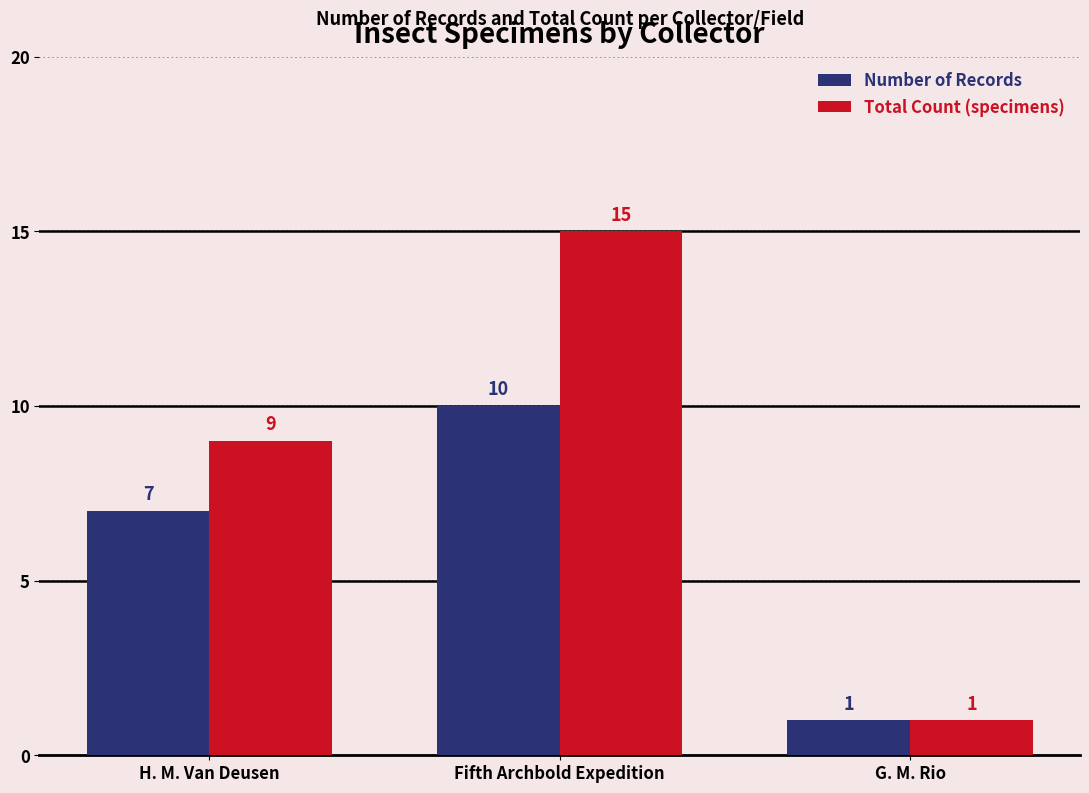

Does the chart contain stacked bars?

No